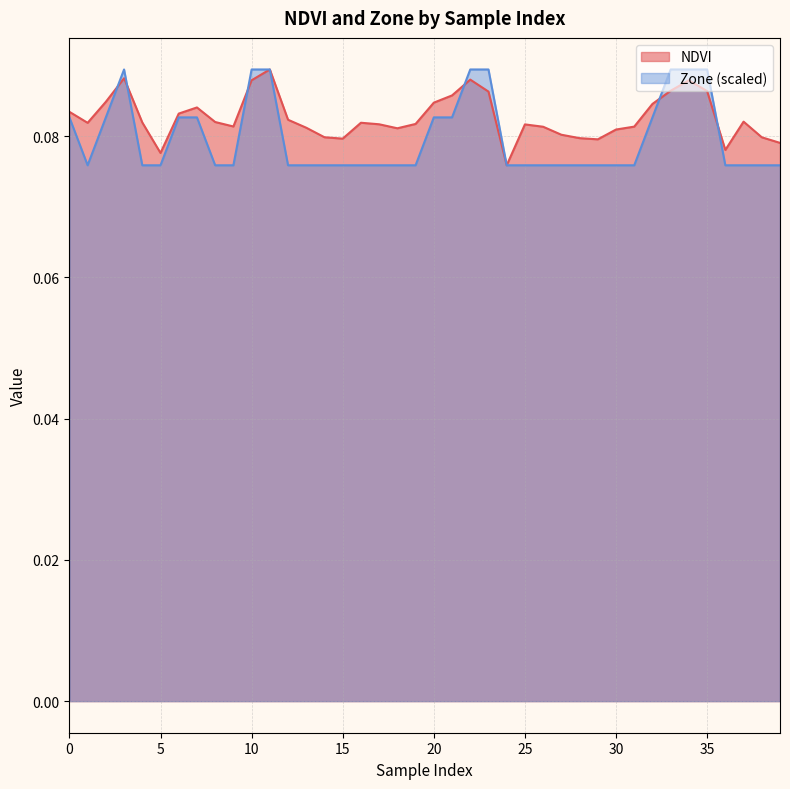

What is the approximate value of Zone at 20?

0.1